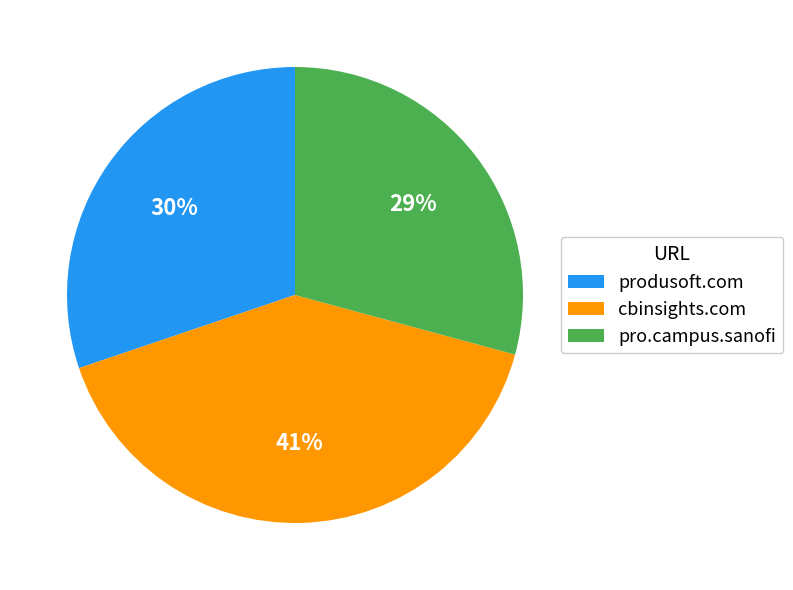

To the nearest percent, what percentage of the pie is pro.campus.sanofi?

29%